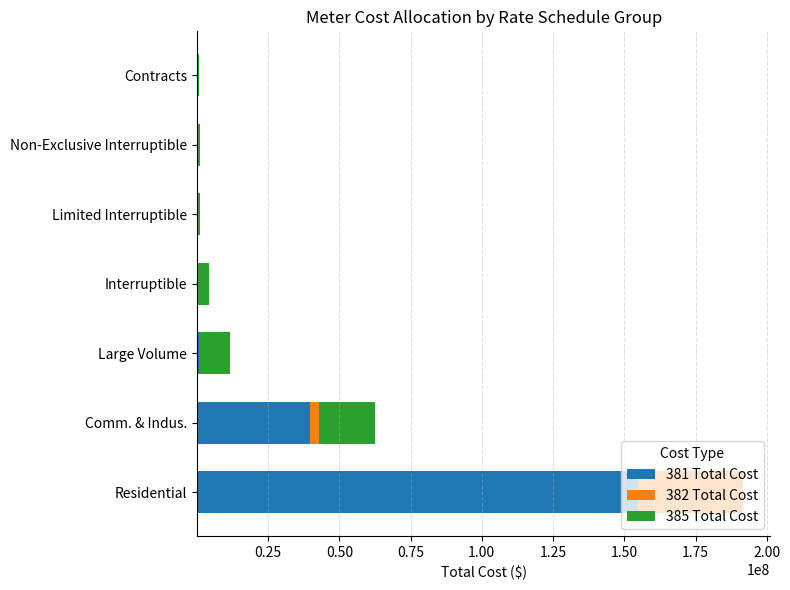

At which category is the sum across all series the highest?

Residential